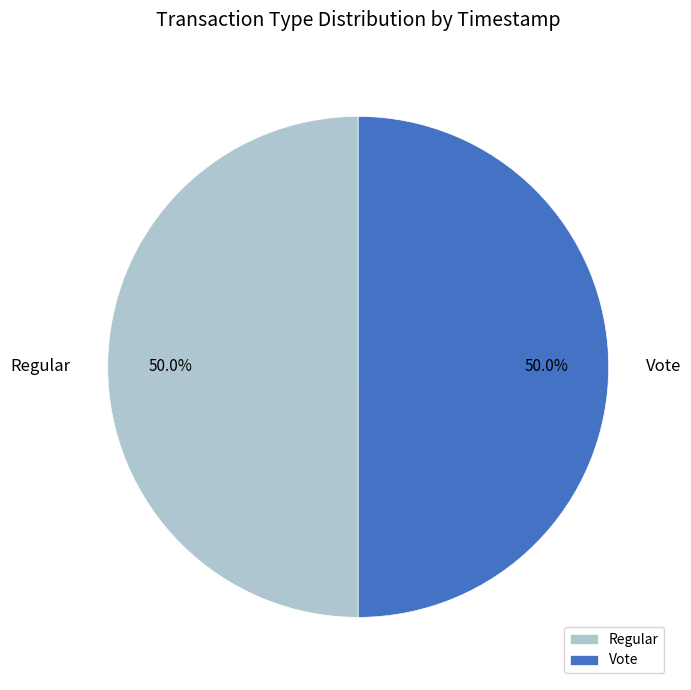

What is the ratio of the value at Vote to the value at Regular?

1.0